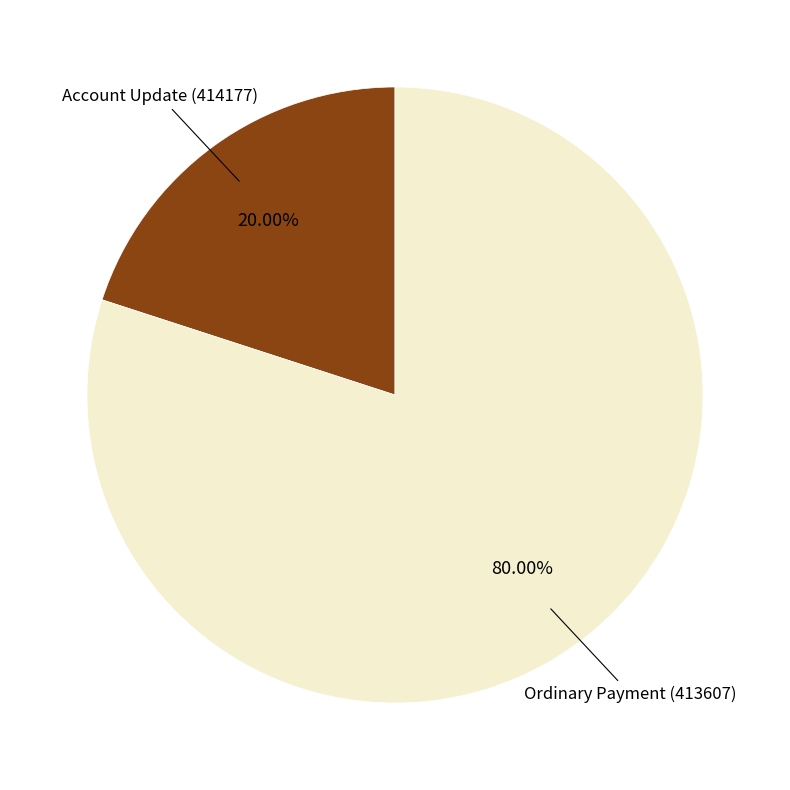

Which has a higher value, Account Update (414177) or Ordinary Payment (413607)?

Ordinary Payment (413607)